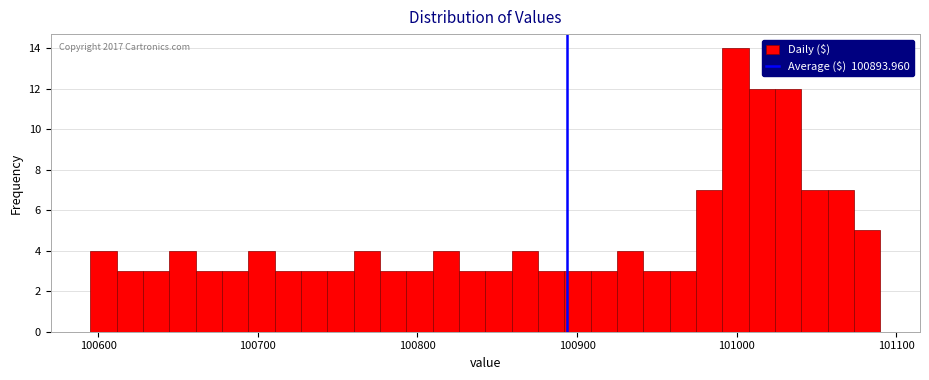

Read against the x-axis, roughly where is the centre of the tallest bar?

101000